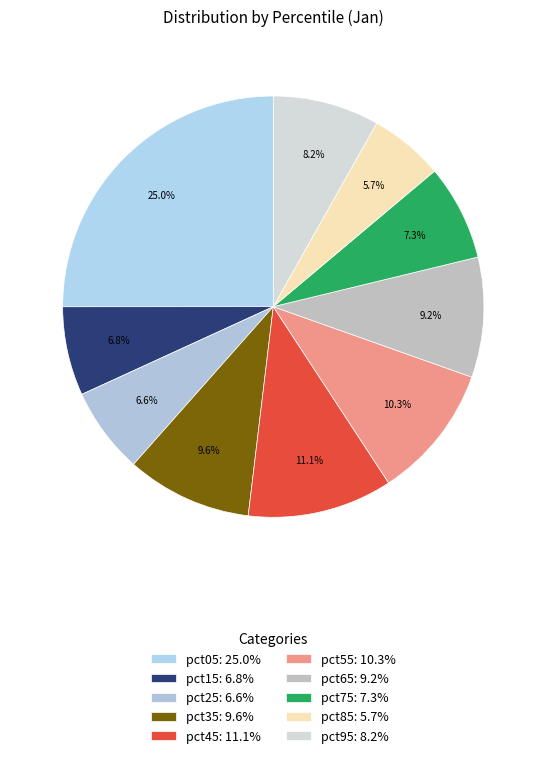

True or false: pct25 accounts for 13% of the total.

False